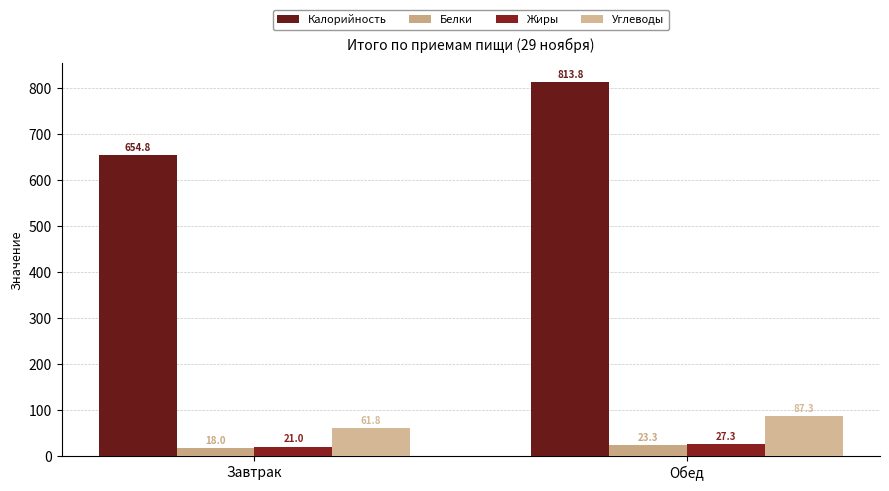

How many categories are shown in the chart?

2